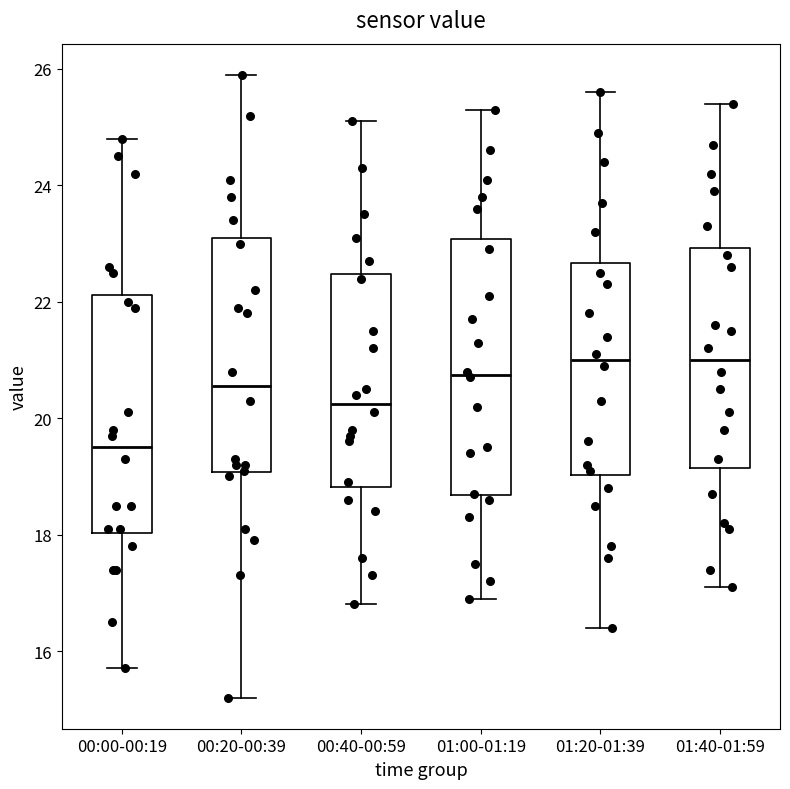

Which box's median line is the lowest?

00:00-00:19